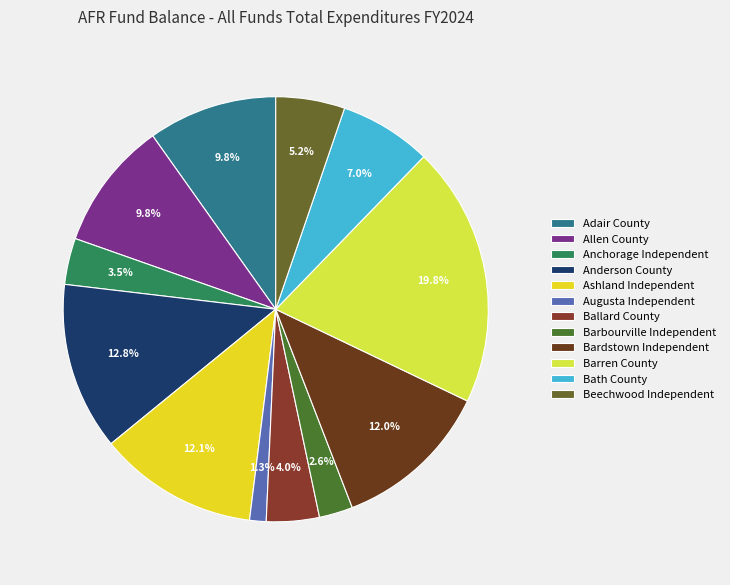

The Anchorage Independent slice represents 14% of the pie. True or false?

False